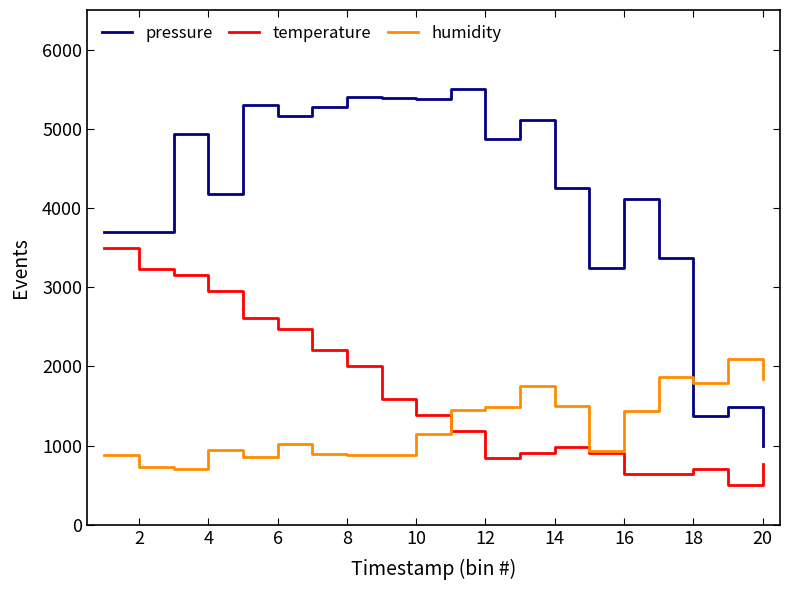

Is this an area chart (filled region under the line)?

No